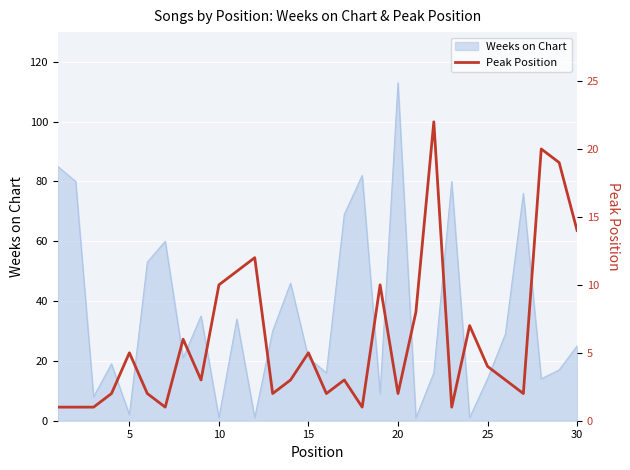

True or false: the data shows 26 at 28.

False